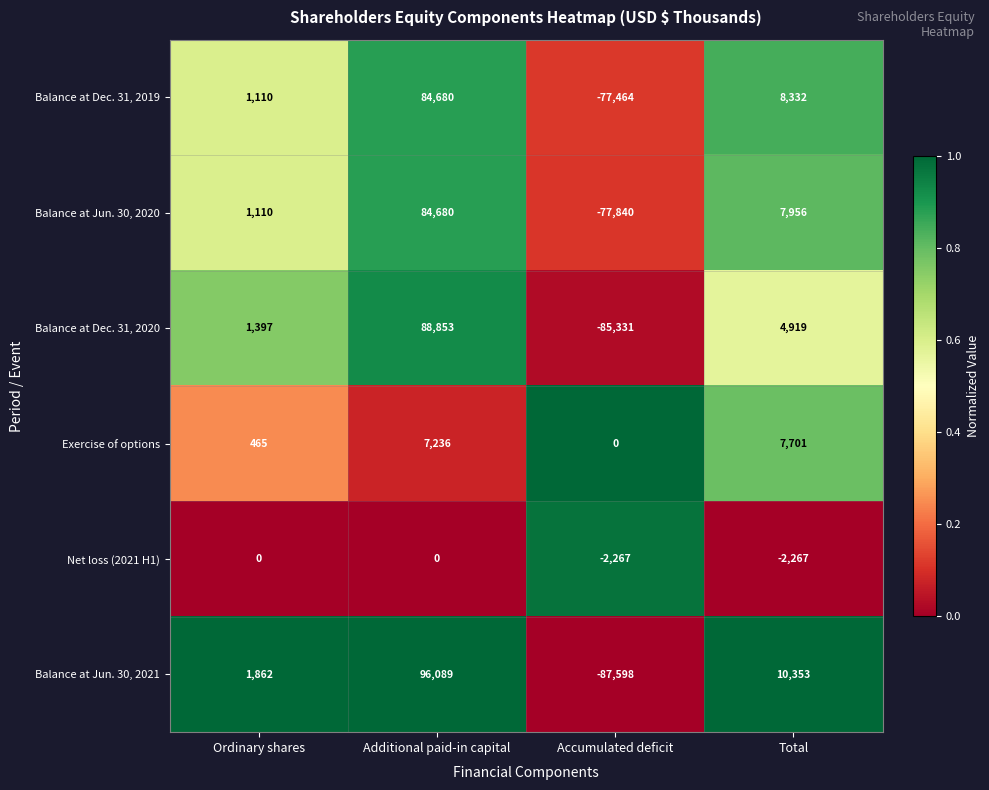

What is the sum of the Balance at Jun. 30, 2021 values at Accumulated deficit and Additional paid-in capital?

8491